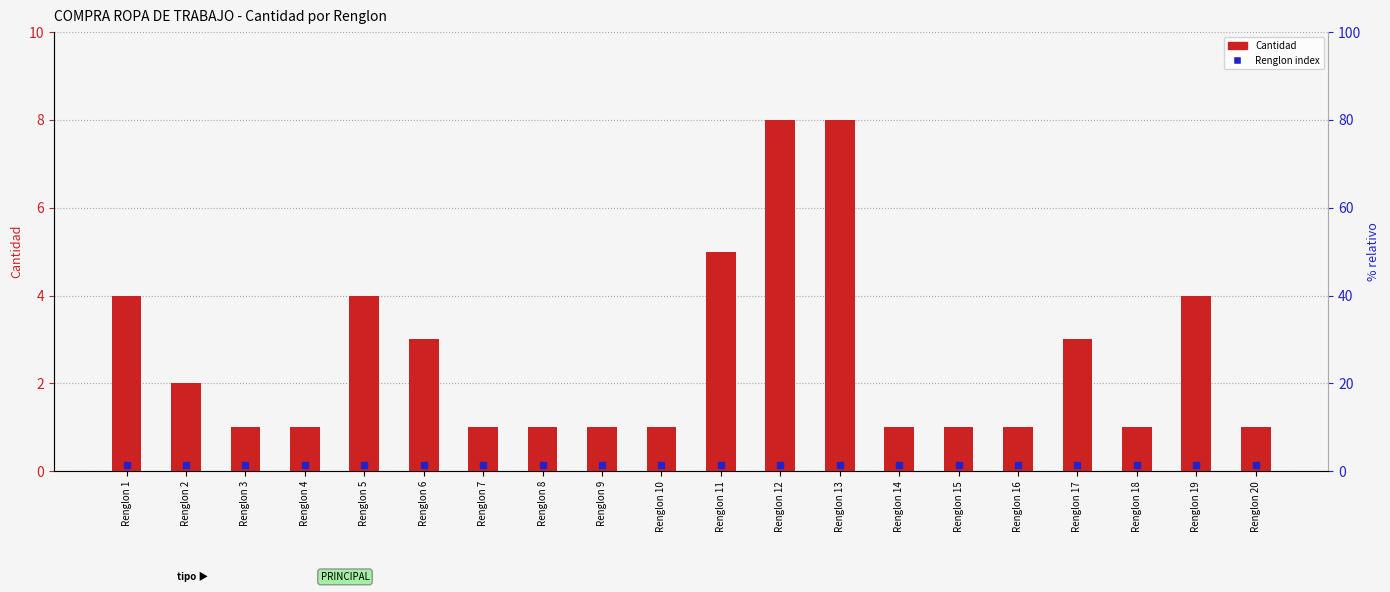

How many values are between 1 and 4?

17